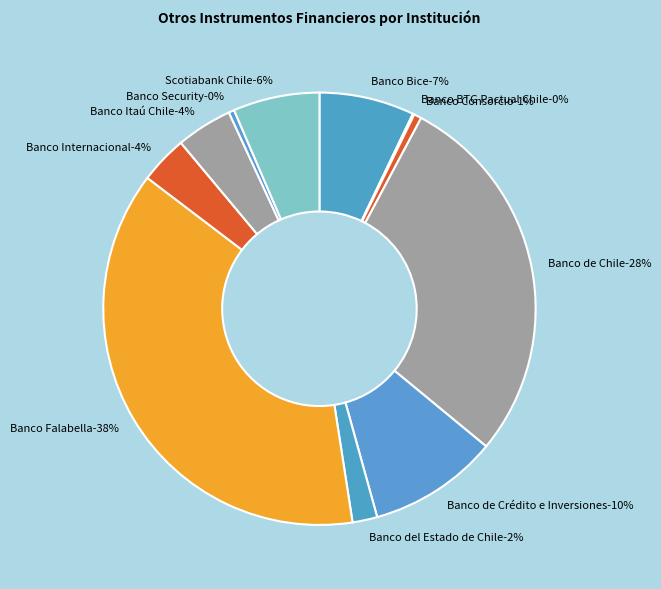

True or false: Banco del Estado de Chile accounts for 2% of the total.

True